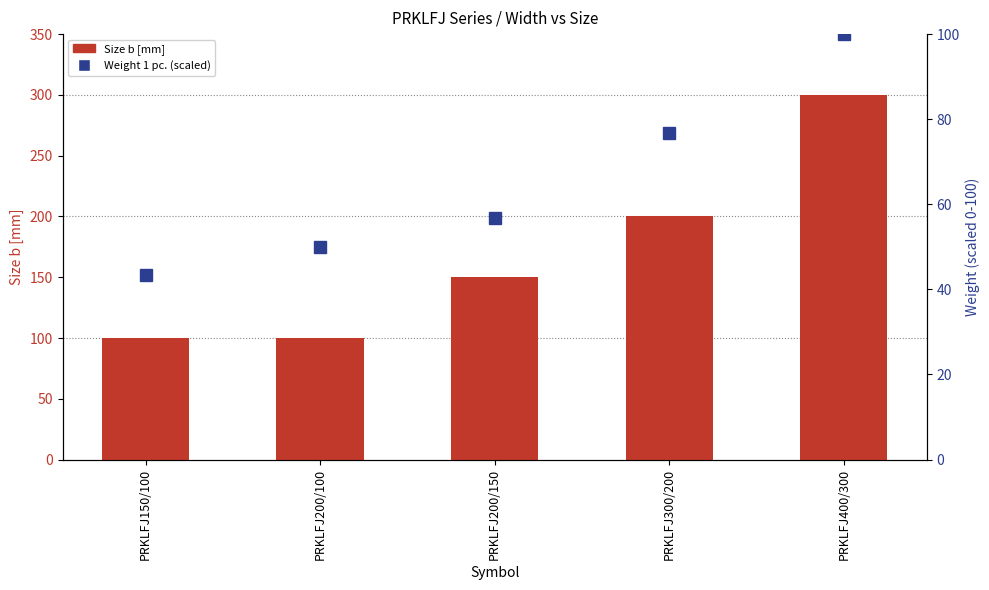

The Weight 1 pc. (scaled) series shows 87.3 at PRKLFJ200/150. True or false?

False